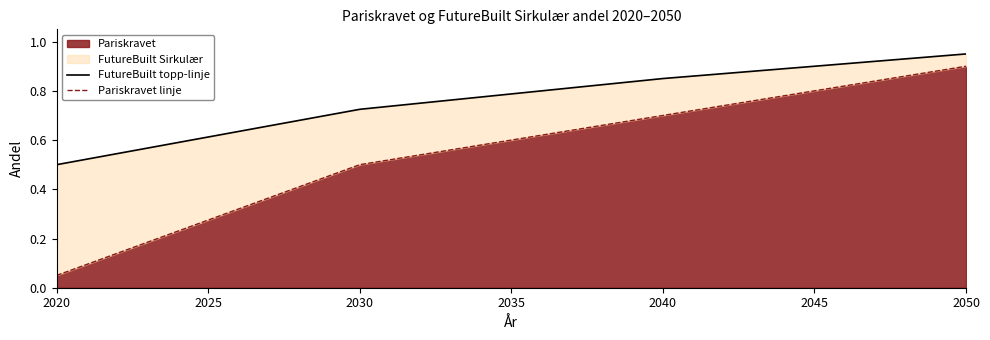

Reading left to right, extract all data points from this chart.

FutureBuilt topp-linje: 0.5	0.5	0.5	0.6	0.6	0.6	0.6	0.7	0.7	0.7	0.7	0.7	0.8	0.8	0.8	0.8	0.8	0.8	0.8	0.8	0.8	0.9	0.9	0.9	0.9	0.9	0.9	0.9	0.9	0.9	0.9
Pariskravet linje: 0.1	0.1	0.1	0.2	0.2	0.3	0.3	0.4	0.4	0.5	0.5	0.5	0.5	0.6	0.6	0.6	0.6	0.6	0.7	0.7	0.7	0.7	0.7	0.8	0.8	0.8	0.8	0.8	0.9	0.9	0.9